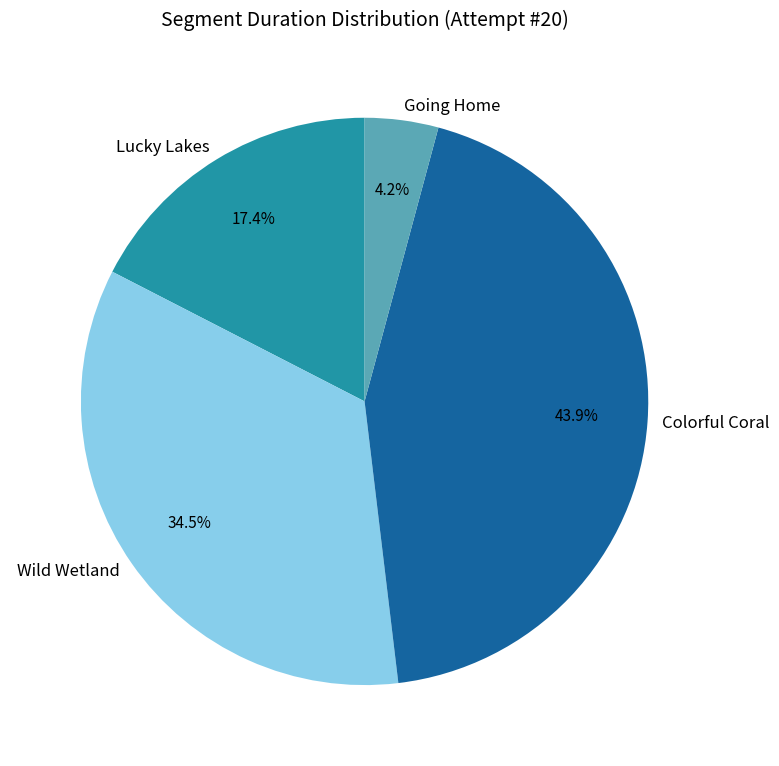

How many slices are in this pie chart?

4